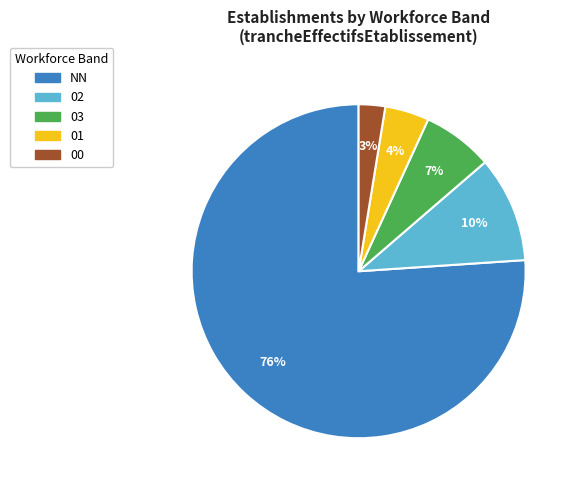

True or false: 02 accounts for 17% of the total.

False